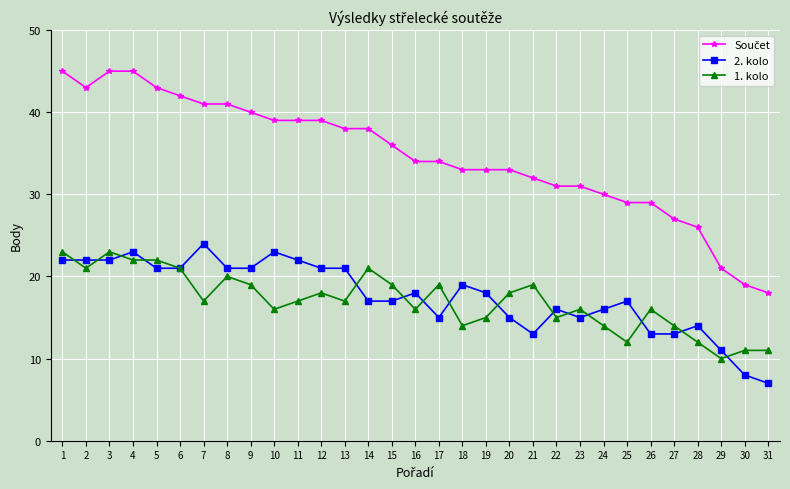

Where is the first local minimum for 1. kolo?

2